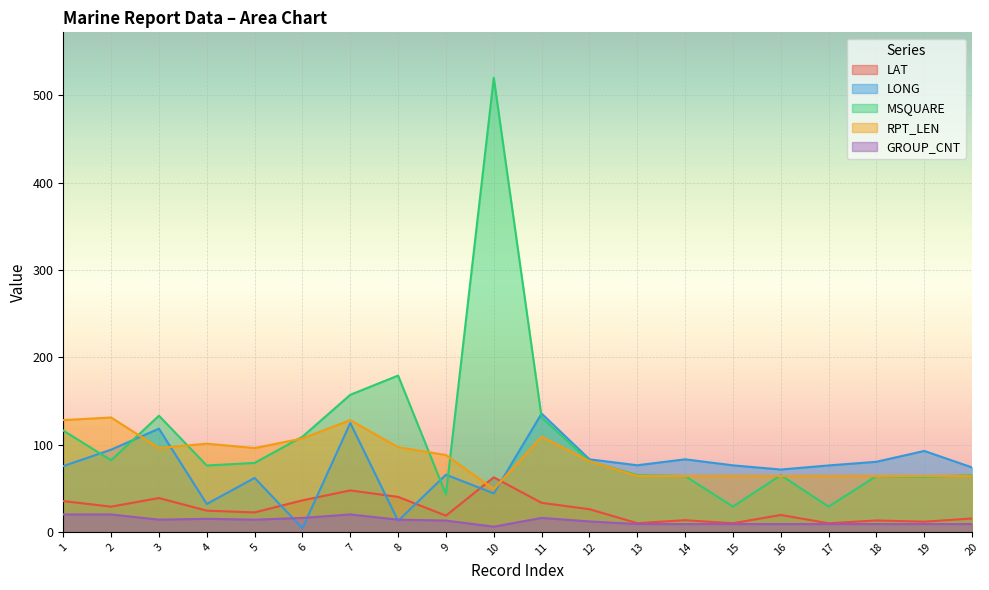

What is the sum of all LAT values?

516.5